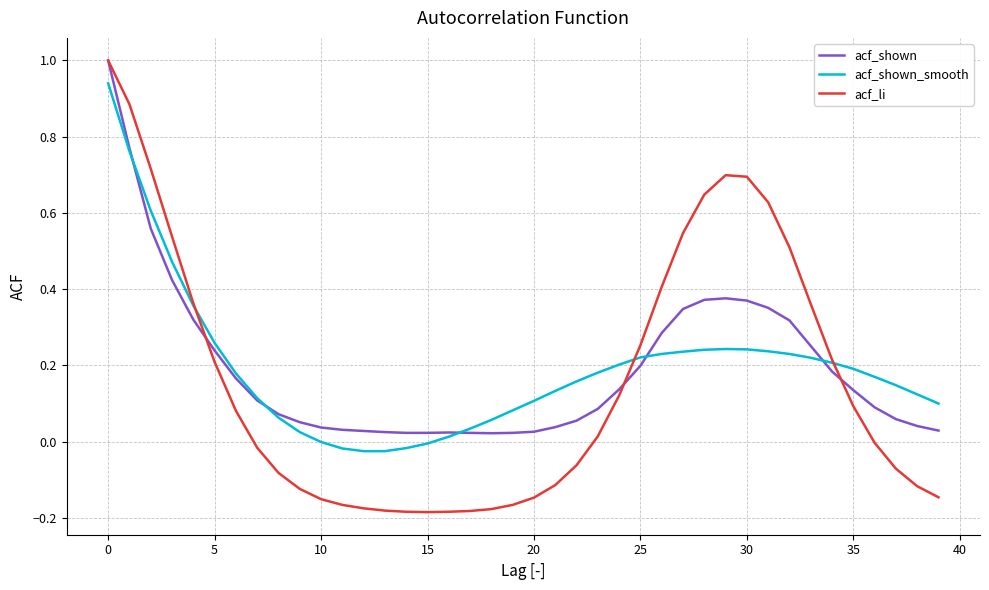

Which series has the largest range (max minus min)?

acf_li